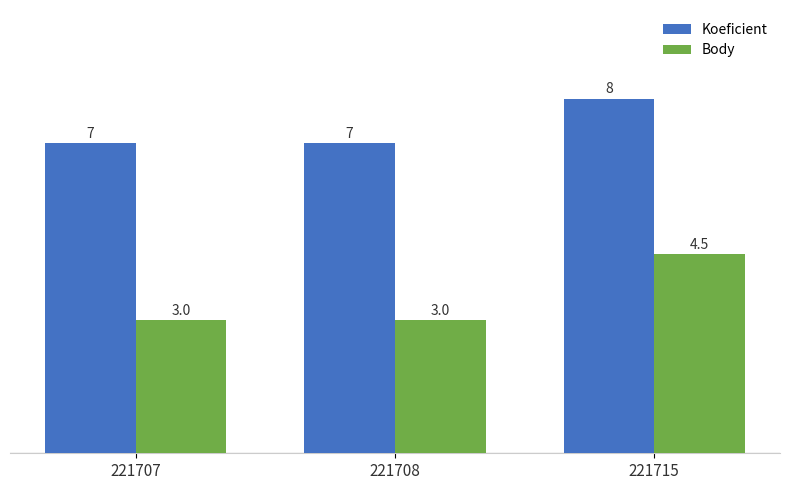

Between 221707 and 221715, which series saw the biggest shift?

Body